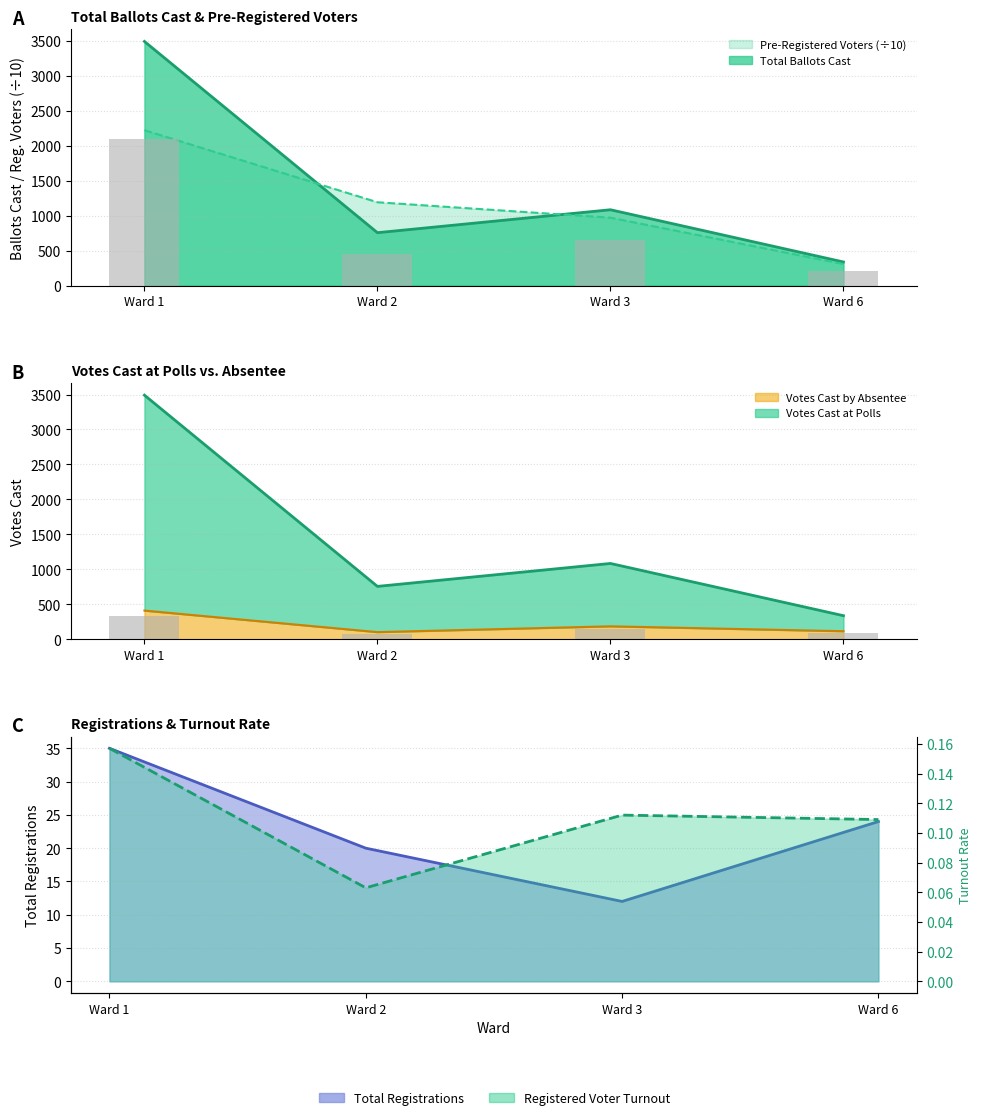

At which category does the chart reach its peak across all series?

Ward 1